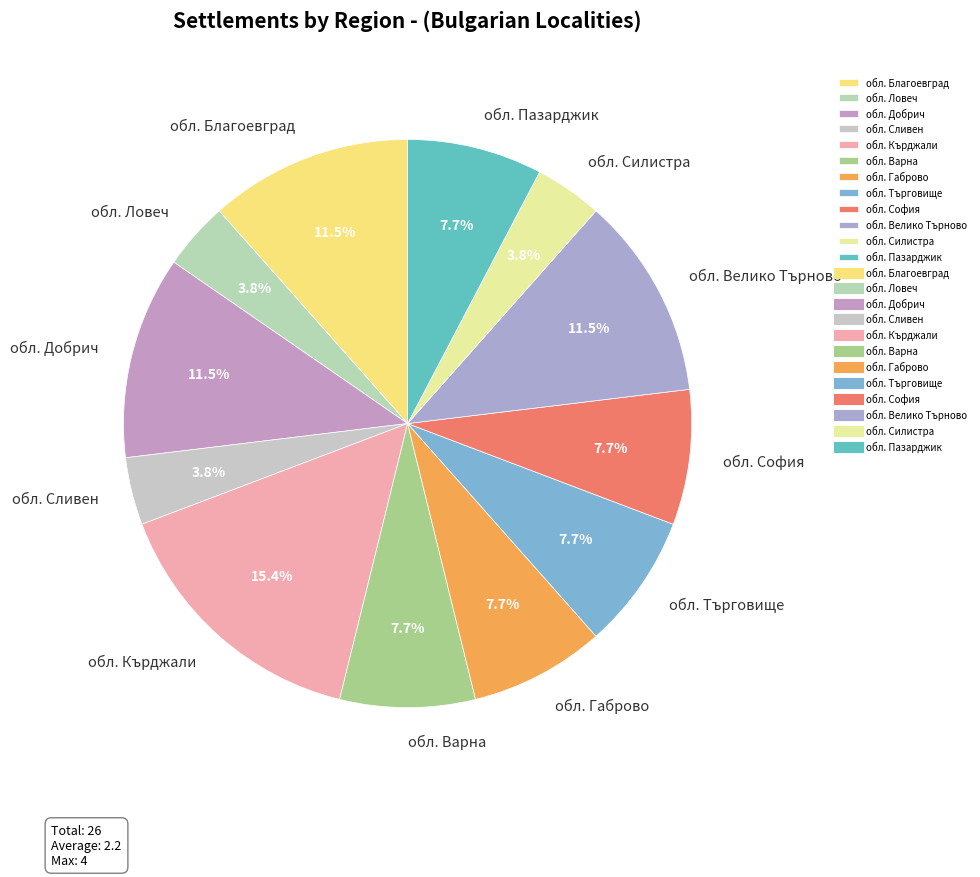

Combined, what portion of the pie is обл. Благоевград and обл. Варна?

19.2%